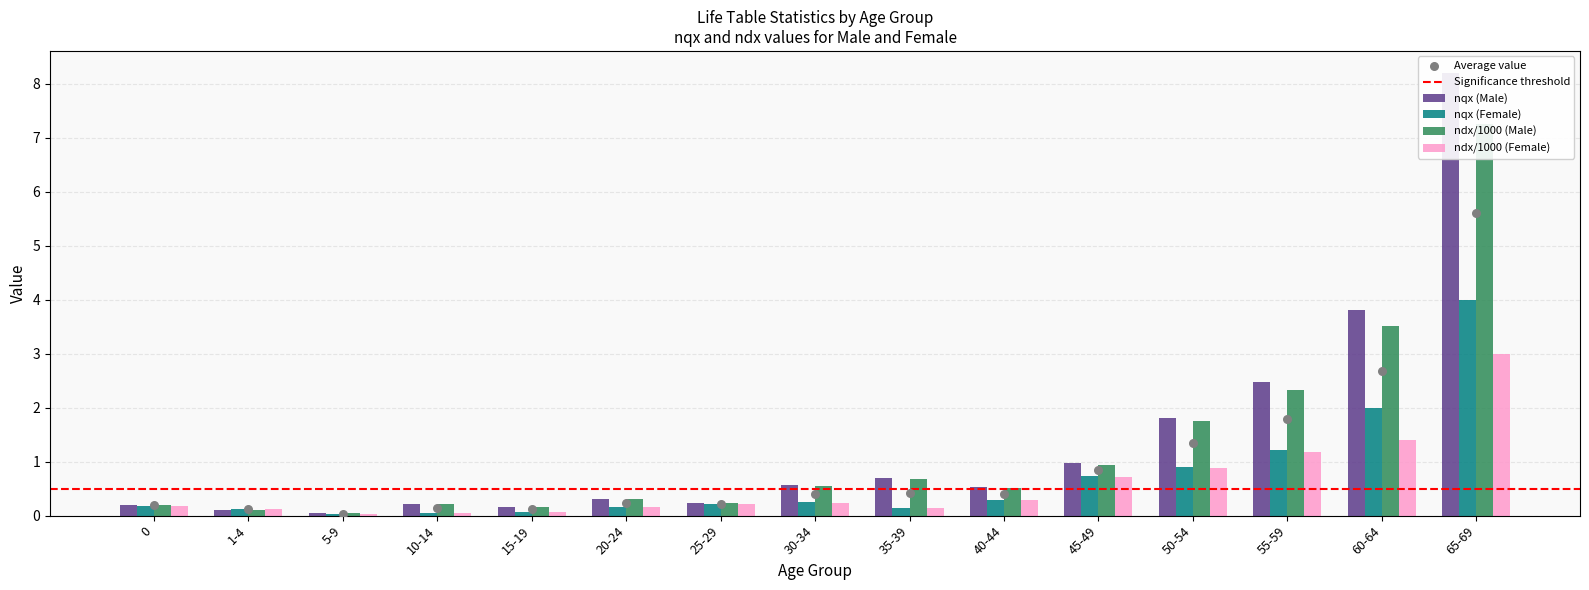

At how many categories does at least one series exceed 3?

2